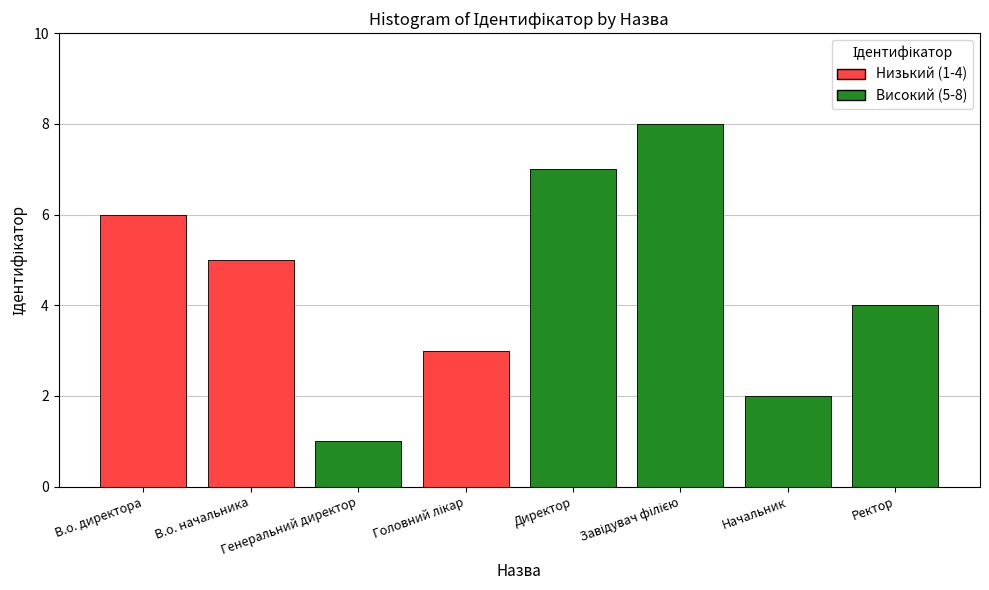

List the labels in order of value, smallest first.

Генеральний директор, Начальник, Головний лікар, Ректор, В.о. начальника, В.о. директора, Директор, Завідувач філією